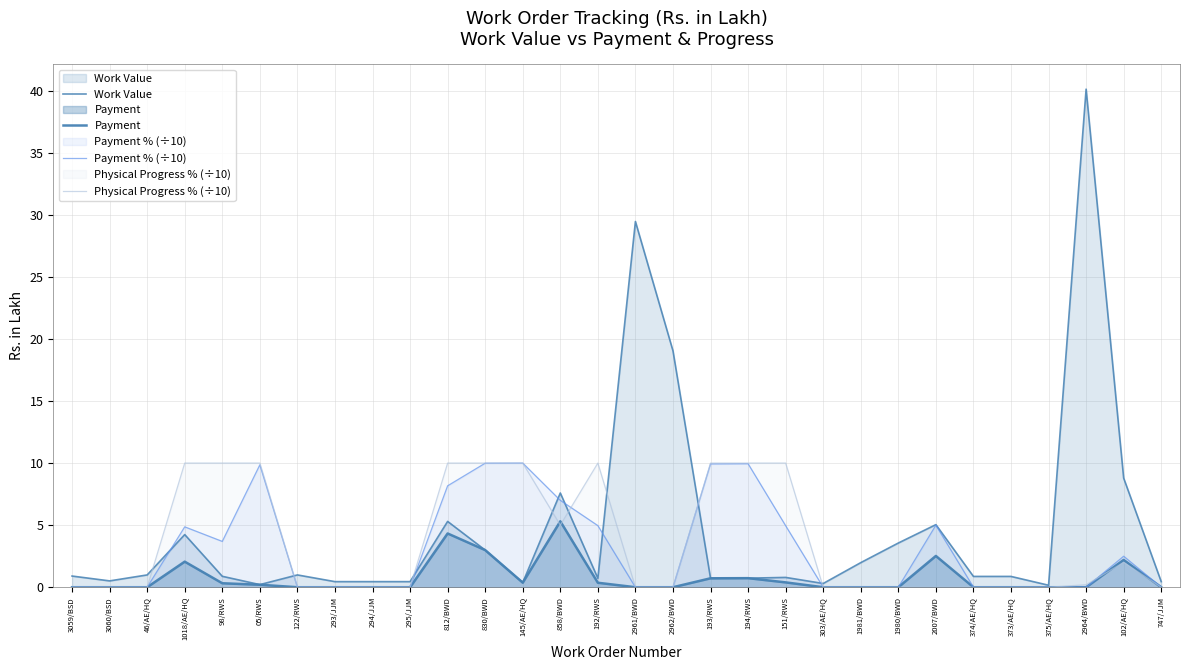

Rank the series by their maximum value, from lowest to highest.

Payment, Payment % (÷10), Physical Progress % (÷10), Work Value